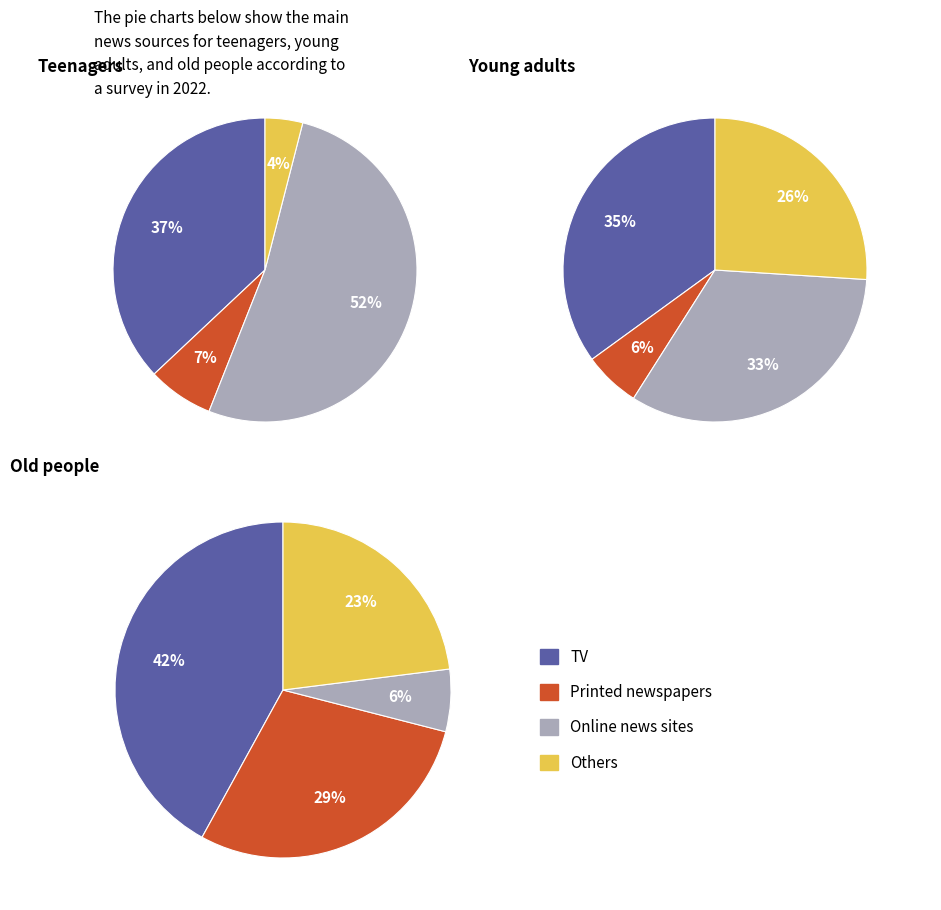

True or false: 2 accounts for 6% of the total.

True